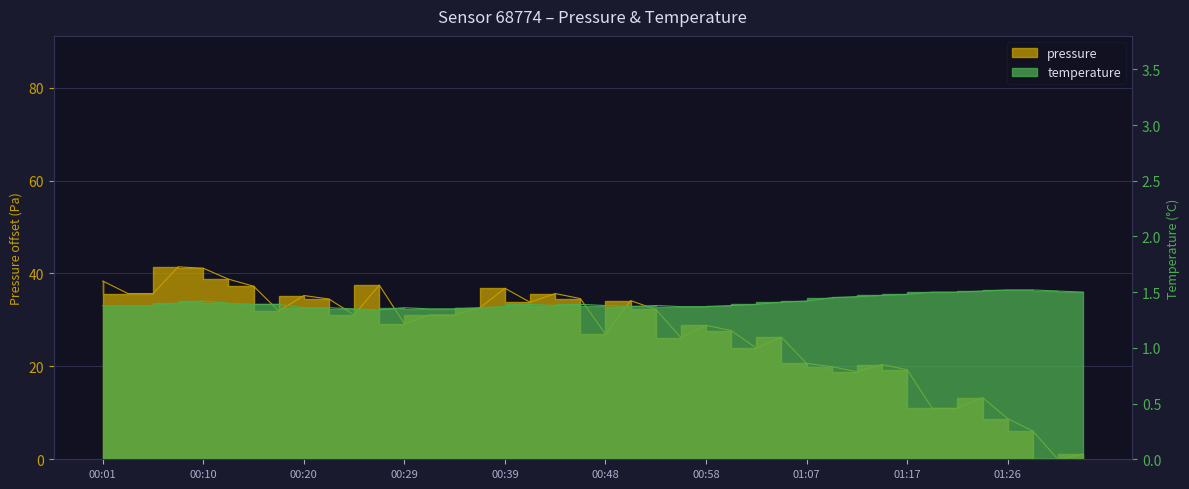

Reading left to right, transcribe all the data shown in this chart.

pressure: 00:01=38.4	00:03=35.7	00:06=35.7	00:08=41.4	00:10=41.1	00:13=38.8	00:15=37.2	00:18=31.9	00:20=35.2	00:22=34.5	00:25=31.1	00:27=37.5	00:29=29.2	00:32=31.1	00:34=31.1	00:37=32.6	00:39=36.8	00:41=33.8	00:44=35.7	00:46=34.6	00:48=26.9	00:51=34.1	00:53=32.3	00:56=26.2	00:58=28.8	01:00=27.7	01:03=23.9	01:05=26.3	01:07=20.6	01:10=20.0	01:12=18.8	01:15=20.4	01:17=19.3	01:19=11.0	01:22=11.0	01:24=13.3	01:26=8.8	01:29=6.1	01:31=0.0	01:34=1.1
temperature: 00:01=1.4	00:03=1.4	00:06=1.4	00:08=1.4	00:10=1.4	00:13=1.4	00:15=1.4	00:18=1.4	00:20=1.4	00:22=1.4	00:25=1.4	00:27=1.3	00:29=1.4	00:32=1.4	00:34=1.4	00:37=1.4	00:39=1.4	00:41=1.4	00:44=1.4	00:46=1.4	00:48=1.4	00:51=1.4	00:53=1.4	00:56=1.4	00:58=1.4	01:00=1.4	01:03=1.4	01:05=1.4	01:07=1.4	01:10=1.4	01:12=1.5	01:15=1.5	01:17=1.5	01:19=1.5	01:22=1.5	01:24=1.5	01:26=1.5	01:29=1.5	01:31=1.5	01:34=1.5